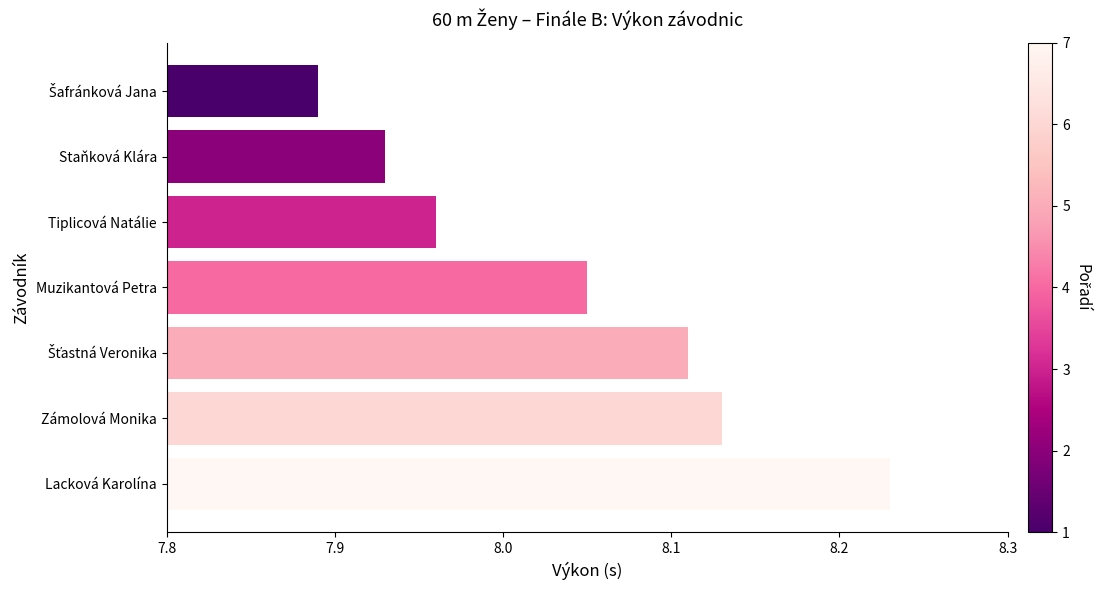

What is the label of the 4th bar from the bottom?

Muzikantová Petra